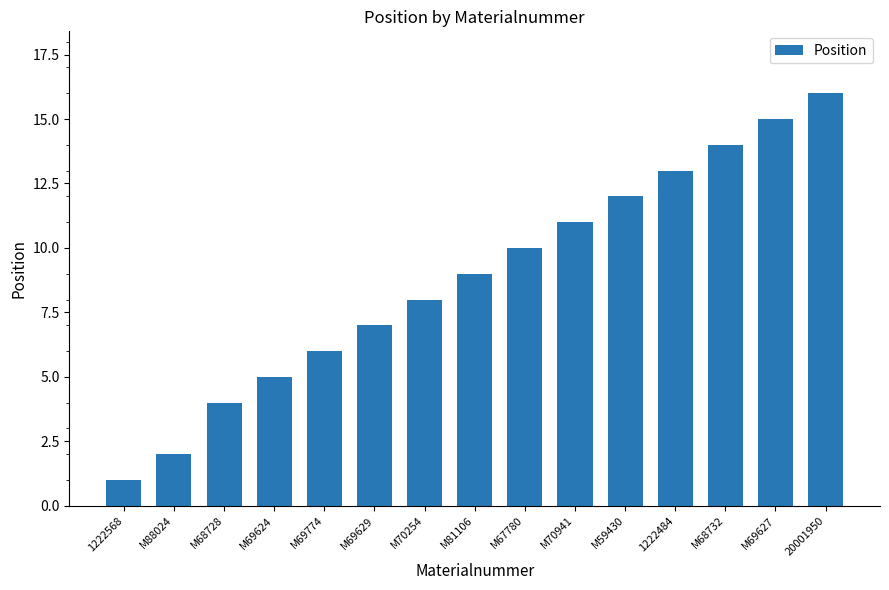

Read the value at M69627.

15